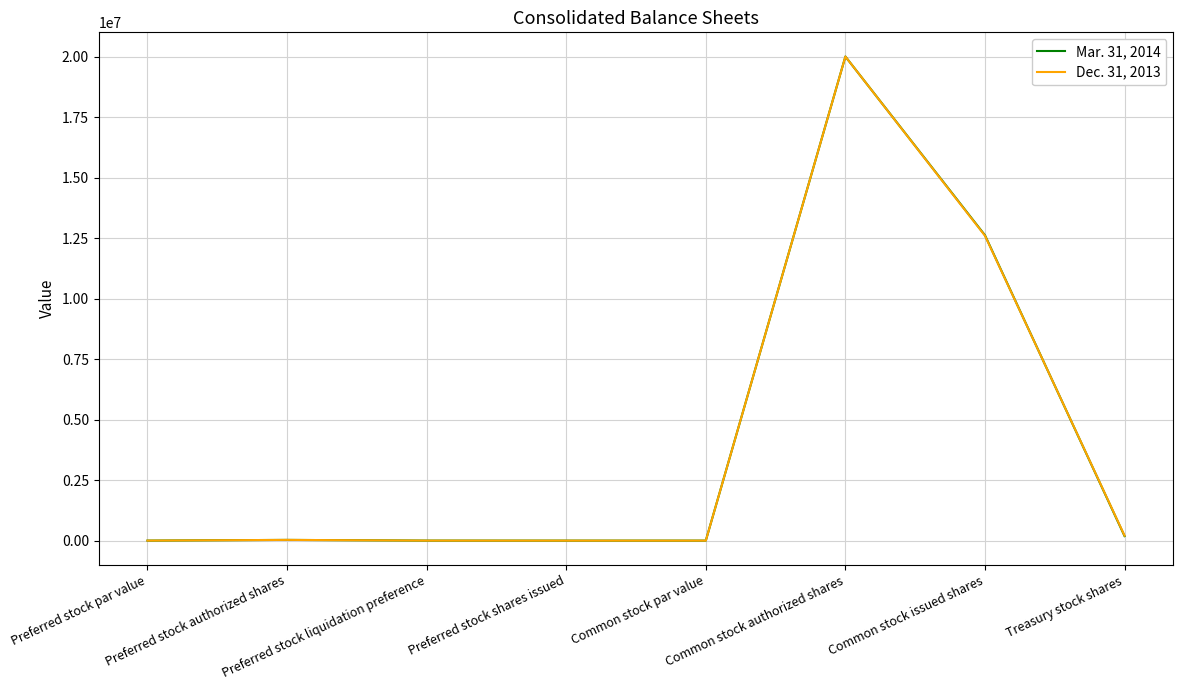

Where is Mar. 31, 2014 nearest to the value 10000000?

Common stock issued shares